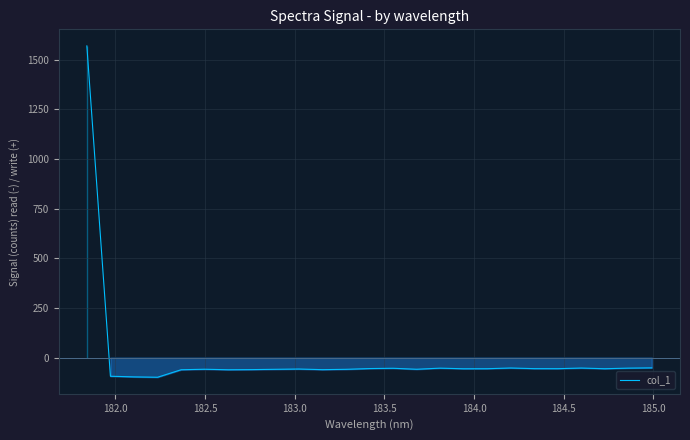

What is the minimum value shown in the chart?

-98.7